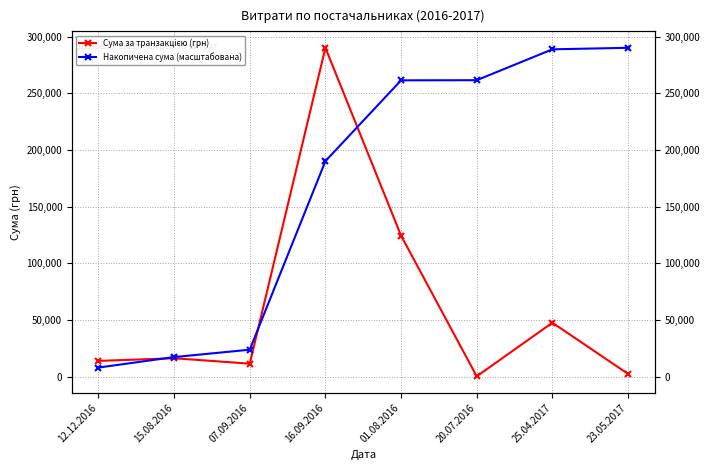

What position from the right is 25.04.2017?

2